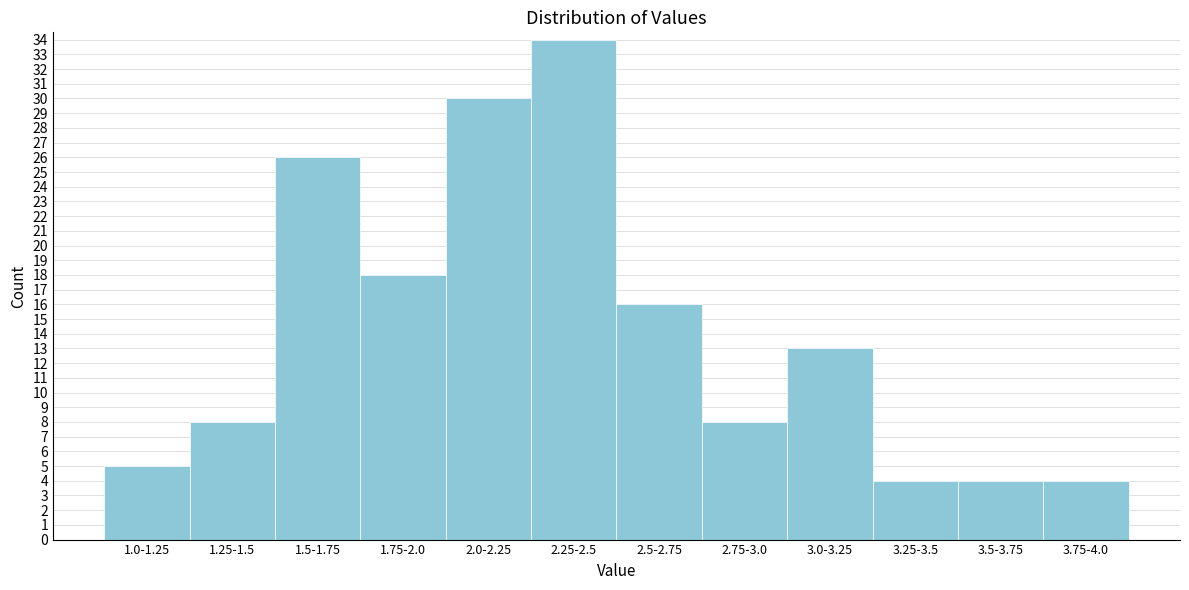

Reading left to right, list all the values displayed in this chart.

1.0-1.25=5	1.25-1.5=8	1.5-1.75=26	1.75-2.0=18	2.0-2.25=30	2.25-2.5=34	2.5-2.75=16	2.75-3.0=8	3.0-3.25=13	3.25-3.5=4	3.5-3.75=4	3.75-4.0=4